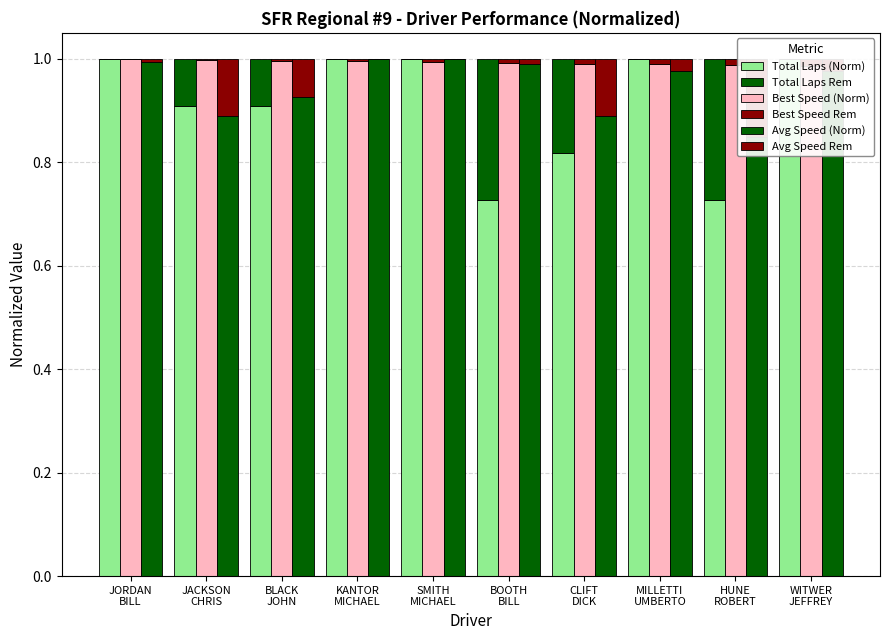

Which has a higher value, SMITH
MICHAEL or HUNE
ROBERT?

SMITH
MICHAEL